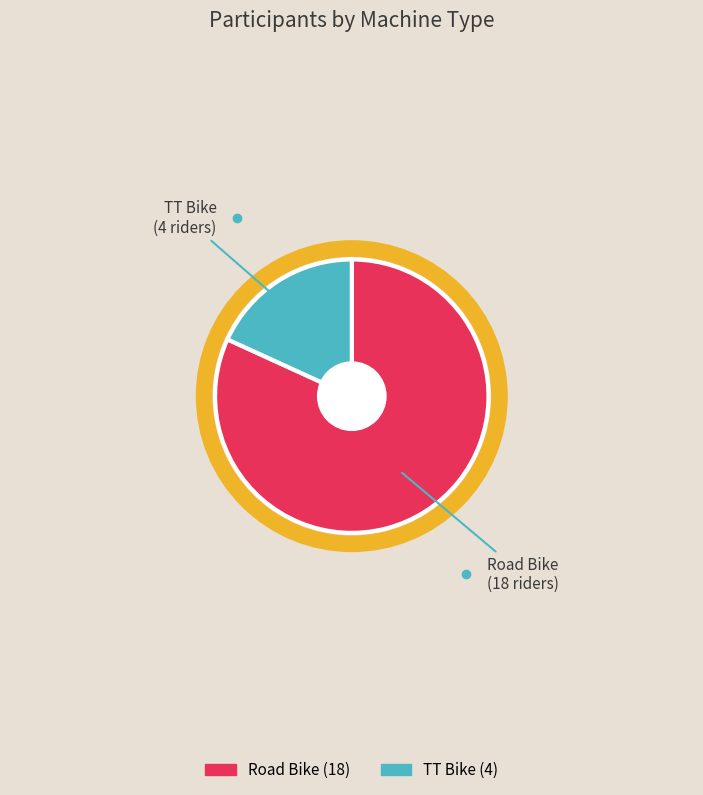

Combined, do Road Bike and TT Bike account for over 50%?

Yes